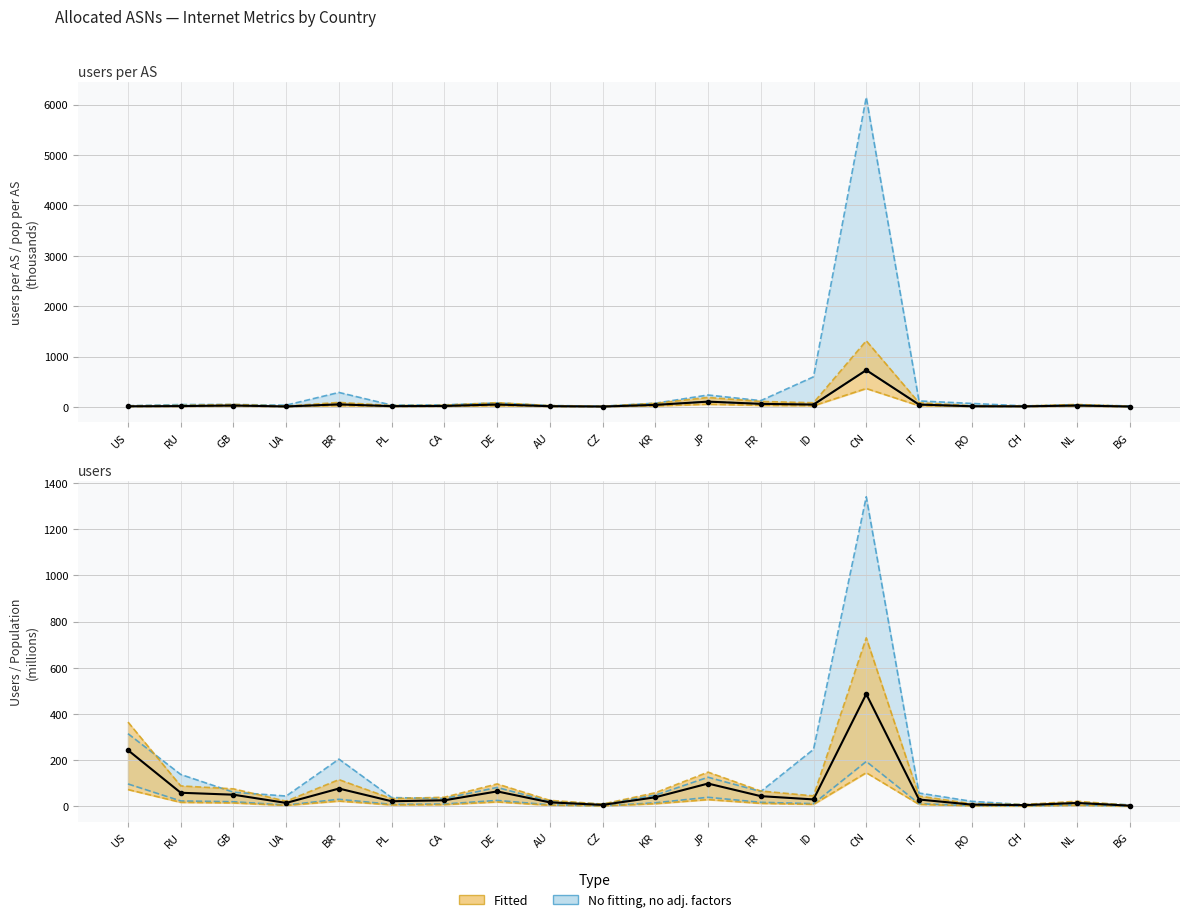

Is the value of pop_per_as at ID greater than the value of pop_per_adv_as at RU?

Yes